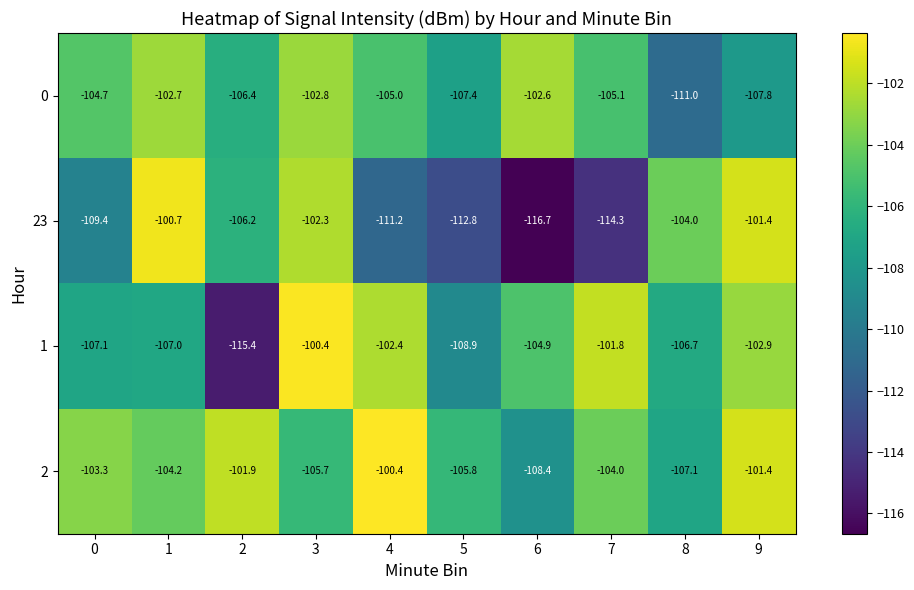

Between 0 and 7, which series saw the biggest shift?

1